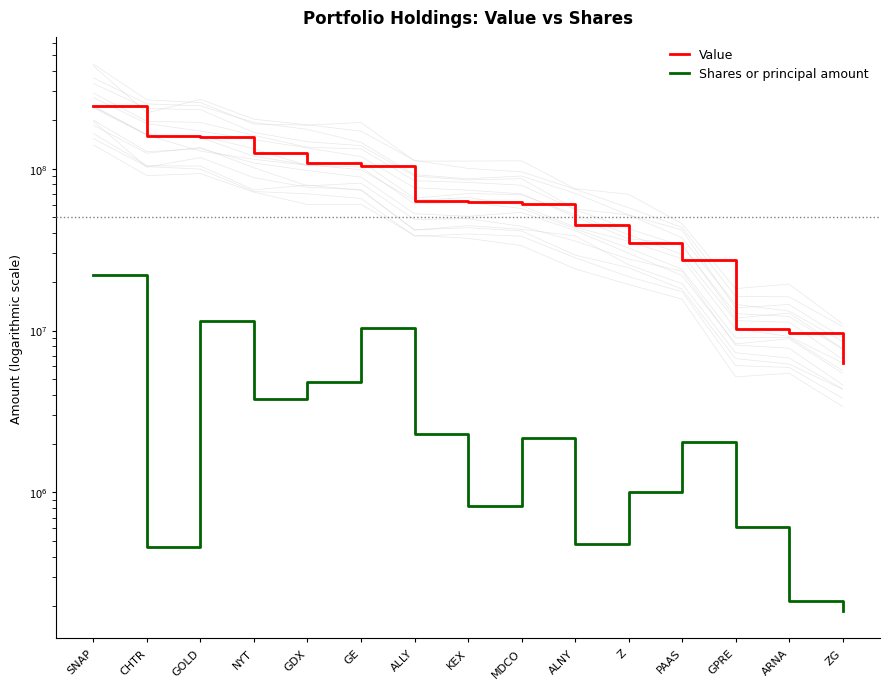

What are all the series names shown in the legend?

Value, Shares or principal amount